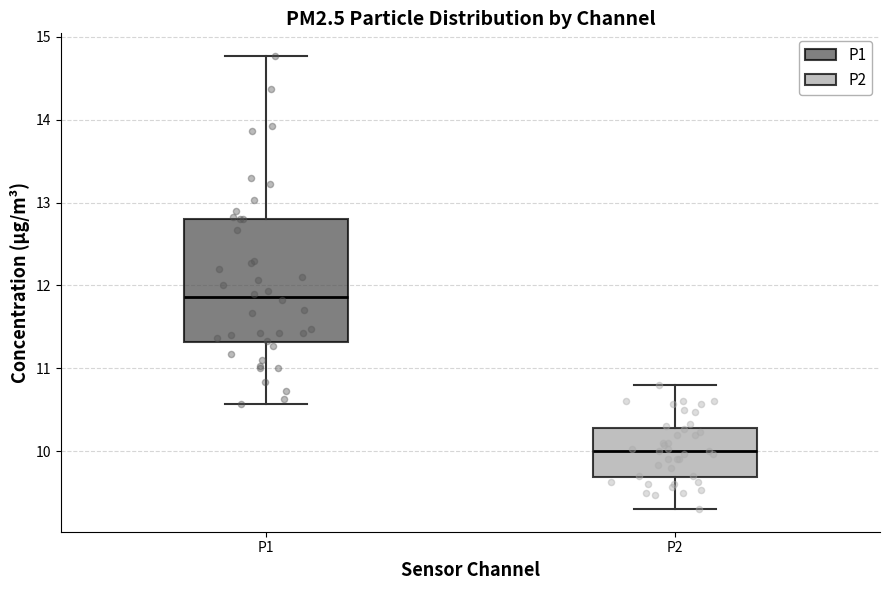

Which box is the tallest, from its lower edge to its upper edge?

P1